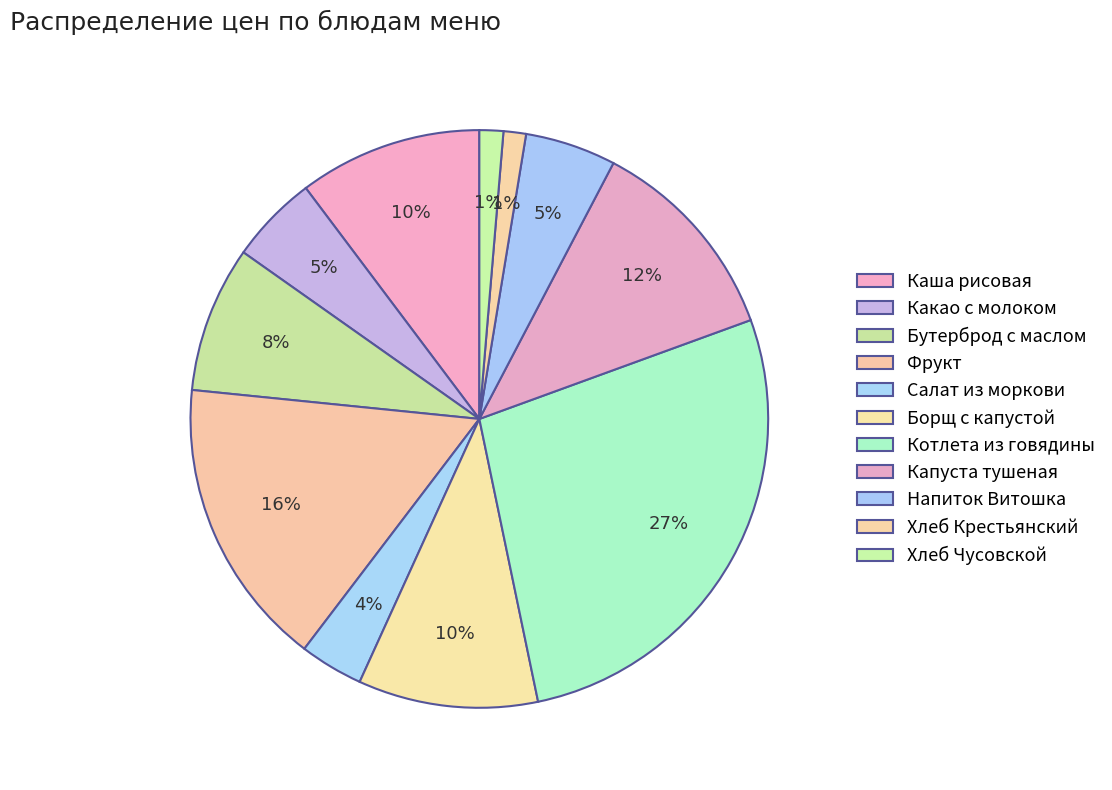

Count the number of slices in the pie.

11